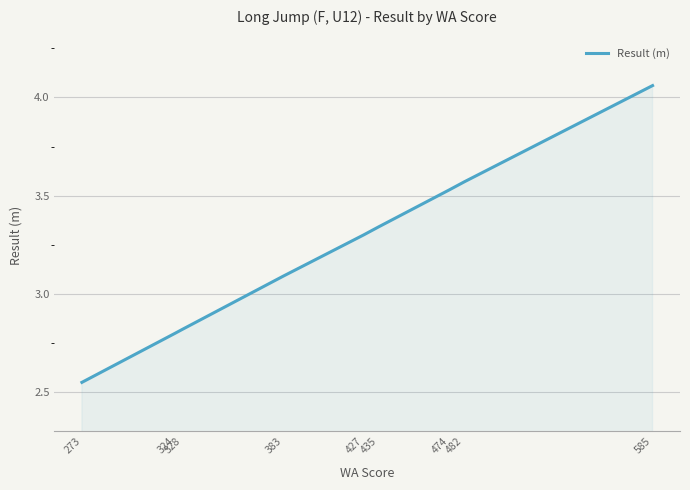

What is the minimum value shown in the chart?

2.5